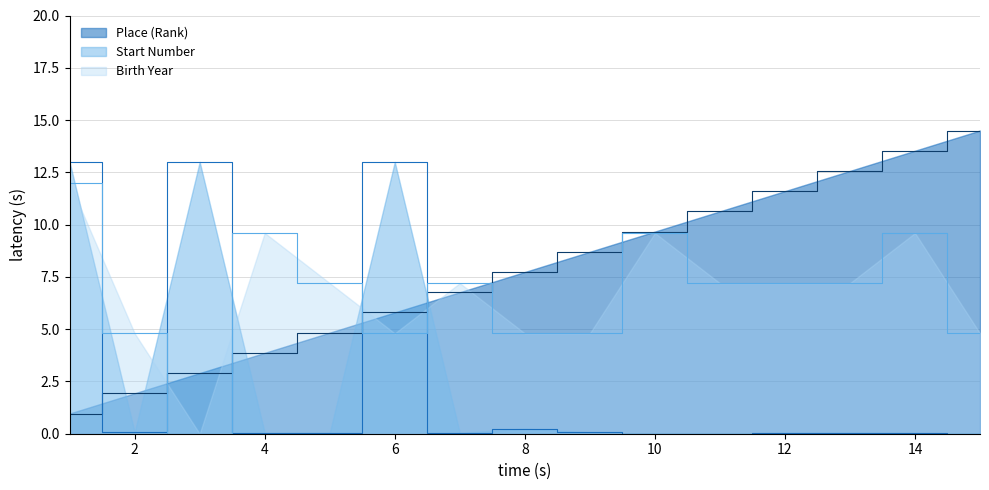

Does the chart have visible grid lines?

Yes